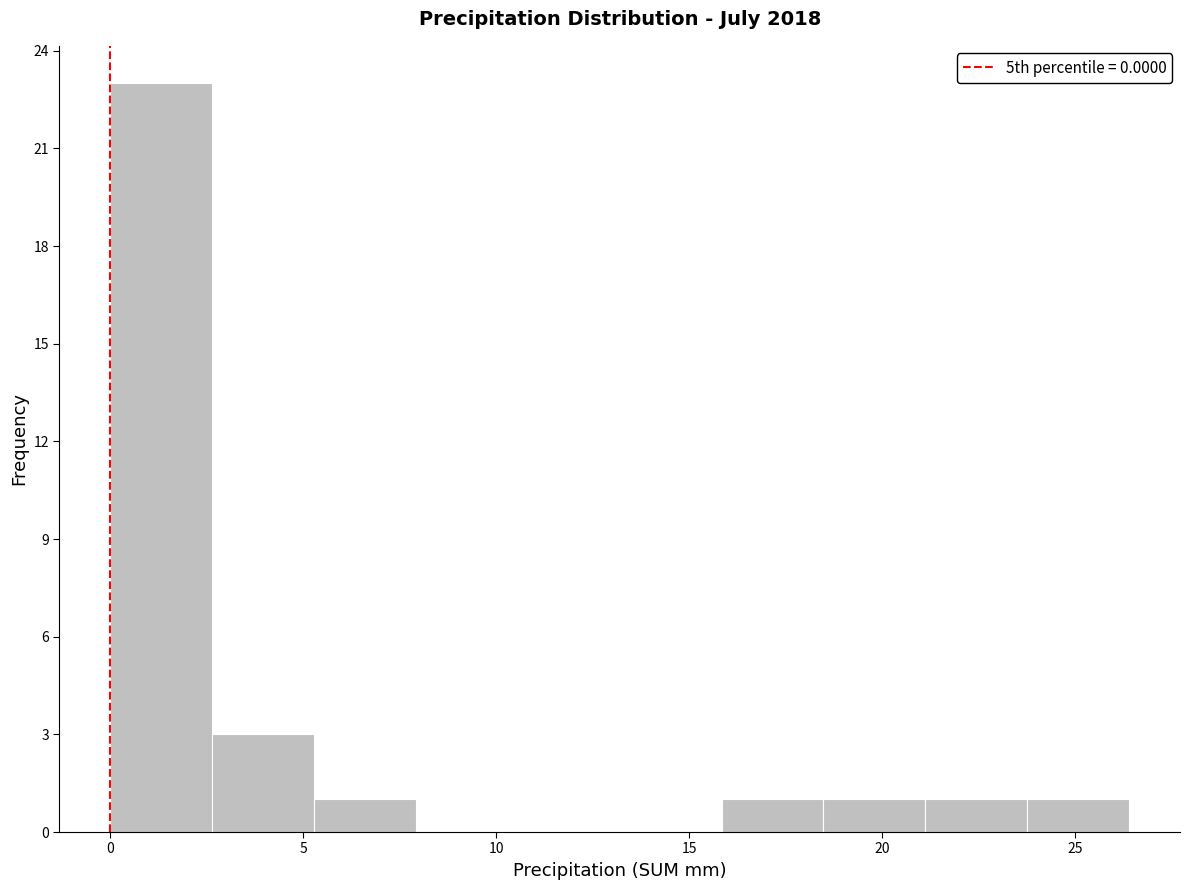

What is the height of the bar covering 16.0 to 18.5 on the x-axis? Neither the bar edges nor the heights are printed on the chart, so give them approximately, as read against the axes.

1